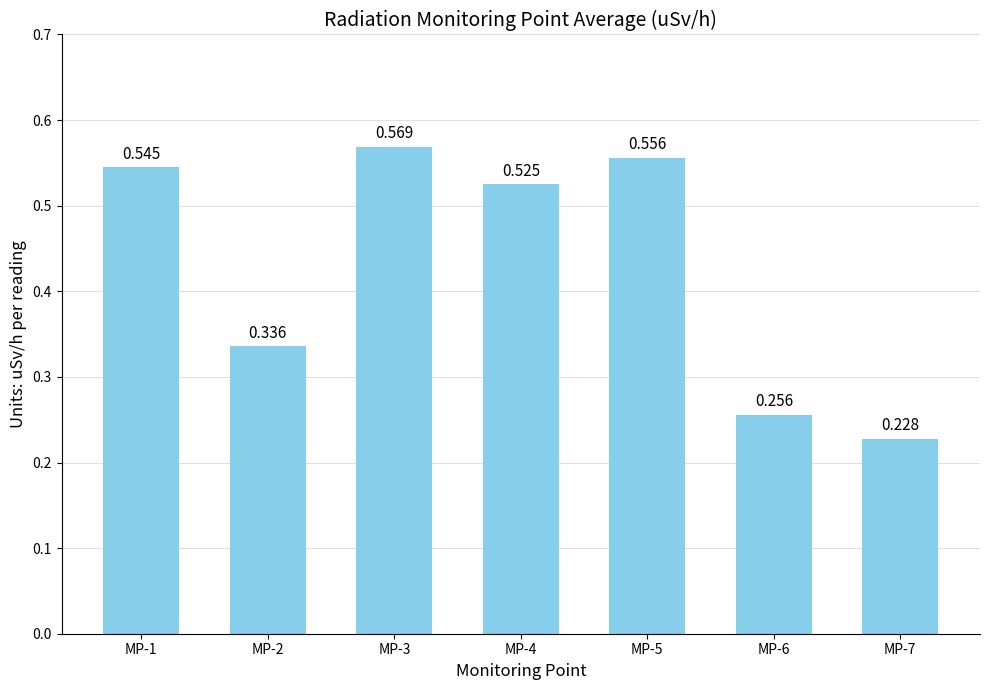

True or false: the data shows 0.7 at MP-1.

False